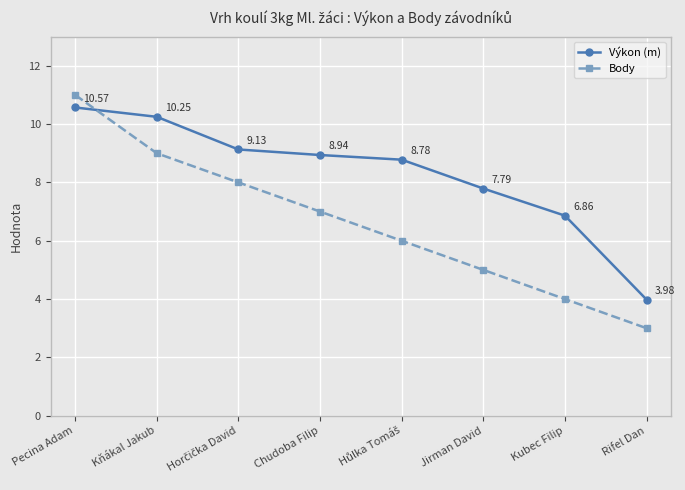

How many Body values are between 5 and 9?

5